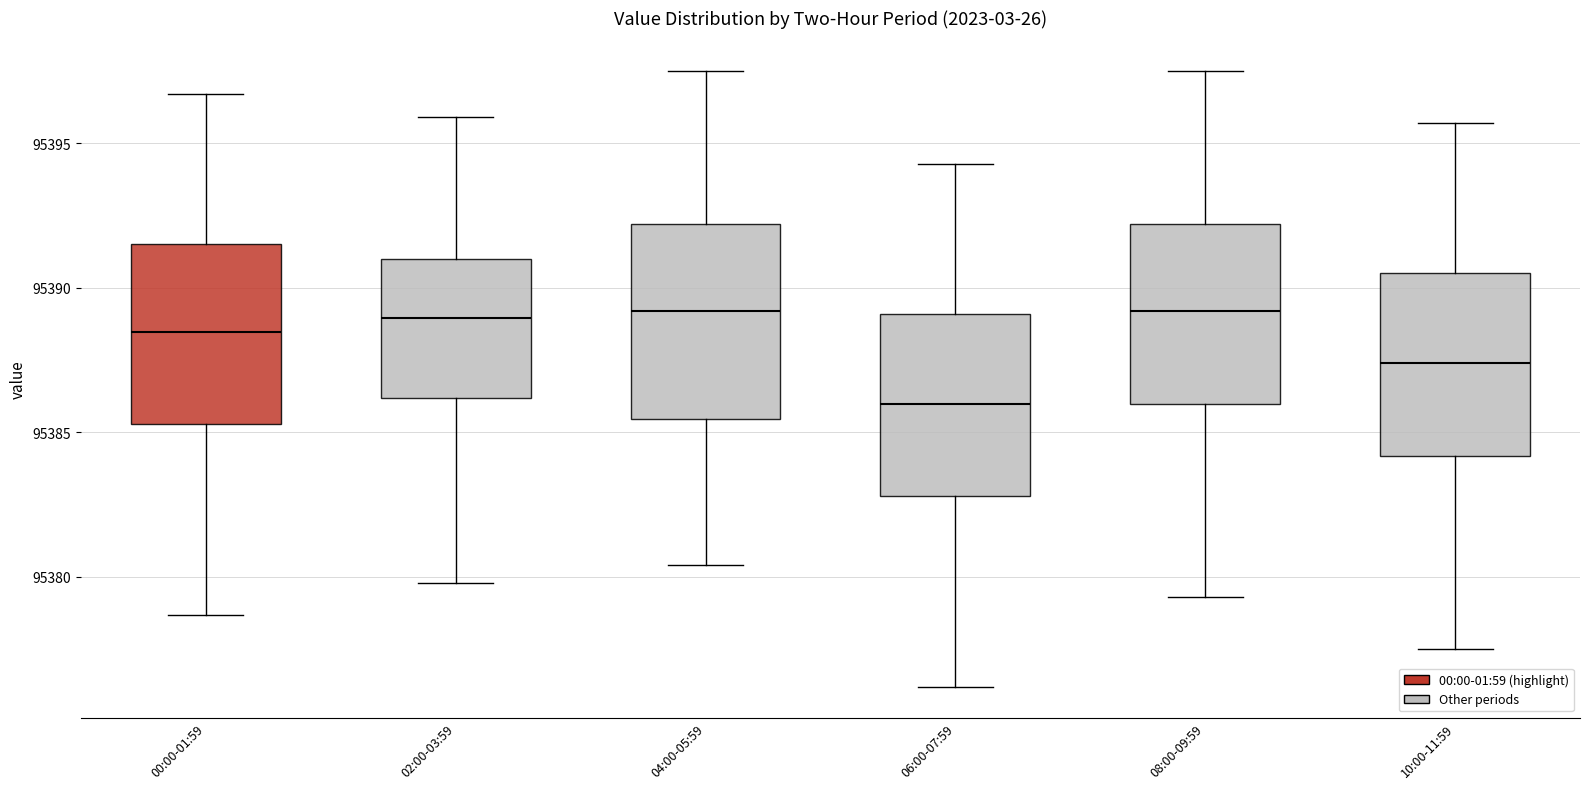

Reading left to right, transcribe this box plot: for each box, give where its median line is, the range the box spans, and where its two whiskers end, as read against the y-axis. The values are not printed on the chart, so give them approximately, as read against the axis.

00:00-01:59: median 95388.5, box 95385.5 to 95391.5, whiskers 95378.5 to 95396.5
02:00-03:59: median 95389.0, box 95386.0 to 95391.0, whiskers 95380.0 to 95396.0
04:00-05:59: median 95389.0, box 95385.5 to 95392.0, whiskers 95380.5 to 95397.5
06:00-07:59: median 95386.0, box 95383.0 to 95389.0, whiskers 95376.0 to 95394.5
08:00-09:59: median 95389.0, box 95386.0 to 95392.0, whiskers 95379.5 to 95397.5
10:00-11:59: median 95387.5, box 95384.0 to 95390.5, whiskers 95377.5 to 95395.5